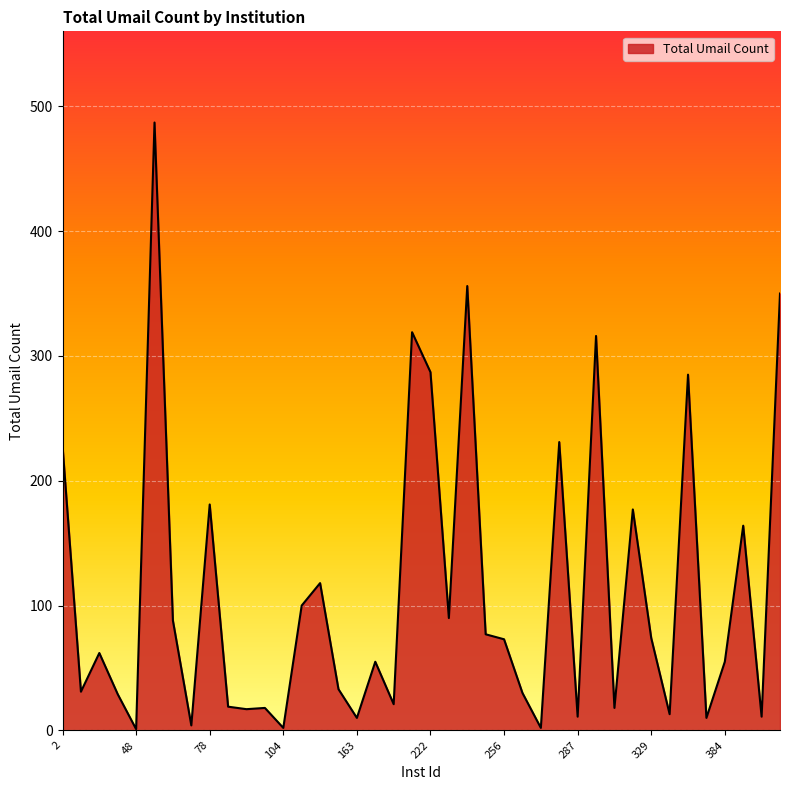

What is the maximum value shown in the chart?

487